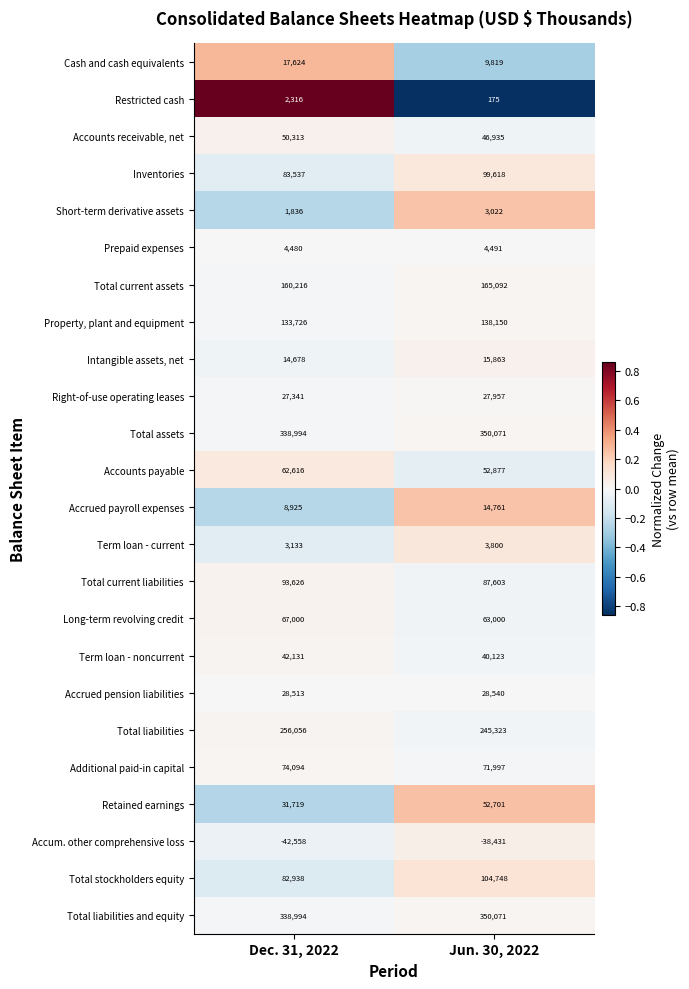

Is it true that Total current liabilities equals 87603 at Jun. 30, 2022?

True